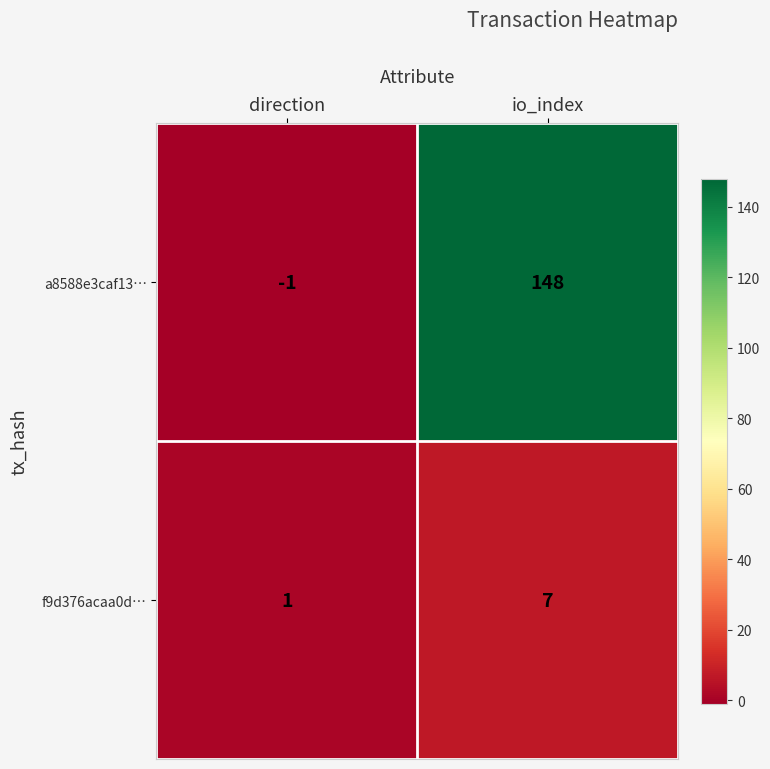

Which category has the lowest value across all series?

direction